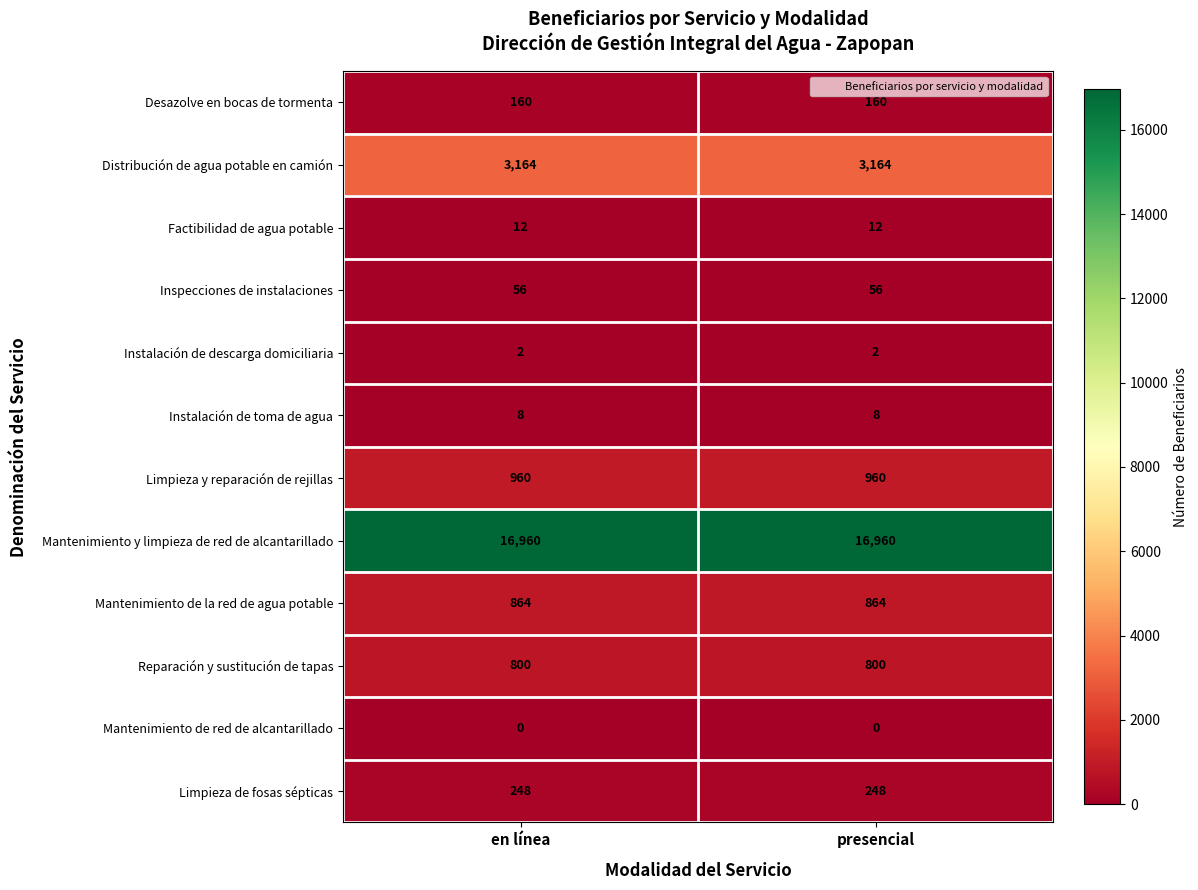

What is the minimum value for Mantenimiento de la red de agua potable?

864